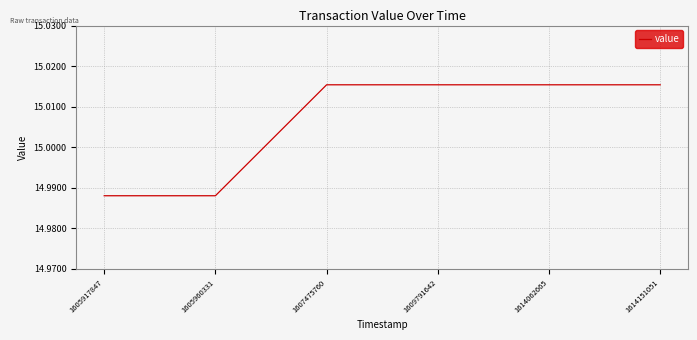

True or false: there are more than 2 points higher than both neighbors.

False